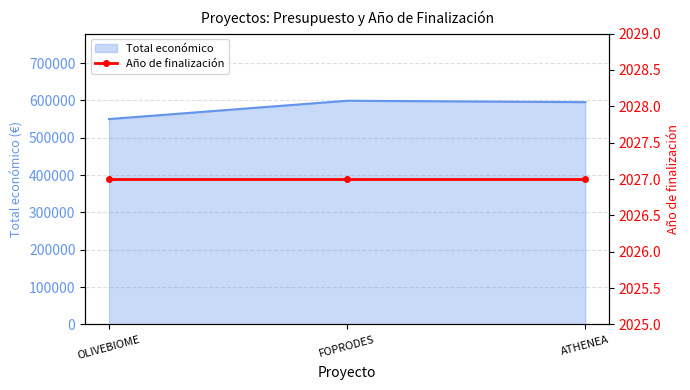

Is it true that the value at FOPRODES is 1012057?

False